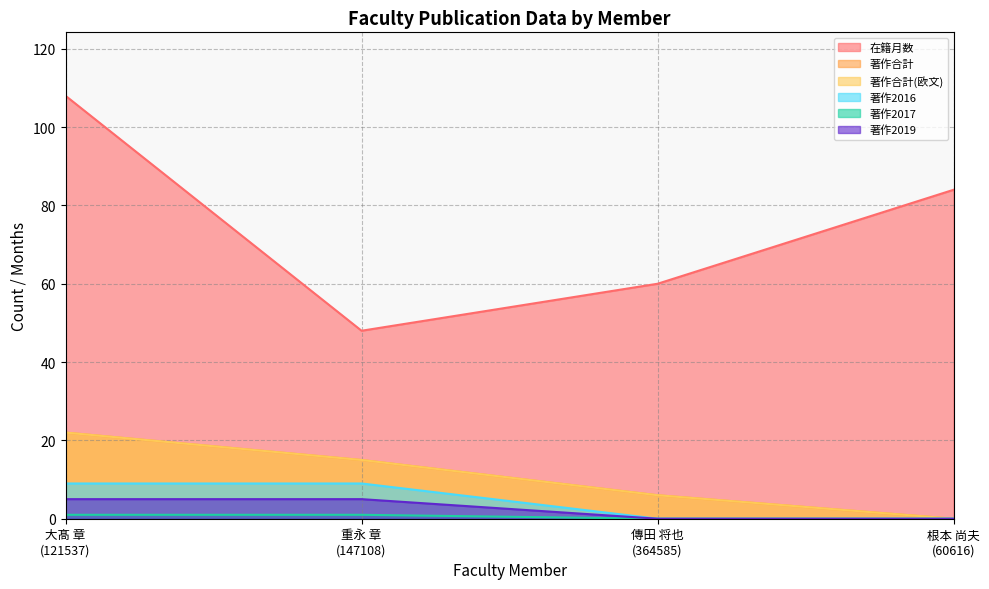

What is the spread (max minus min) of values at 根本 尚夫
(60616)?

84